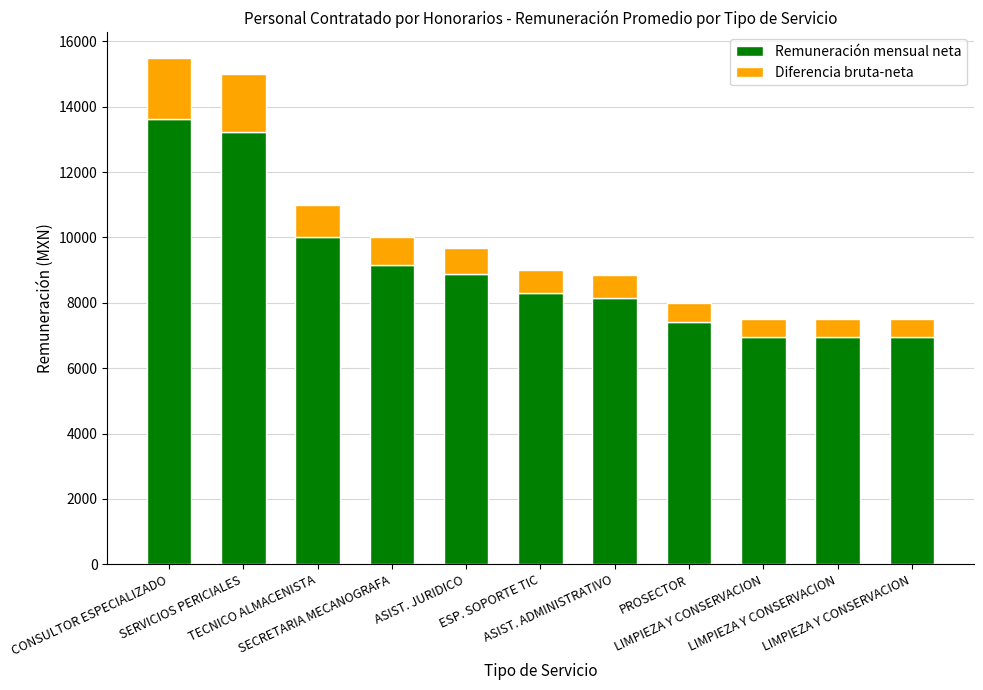

What are all the series names shown in the legend?

Remuneración mensual neta, Diferencia bruta-neta